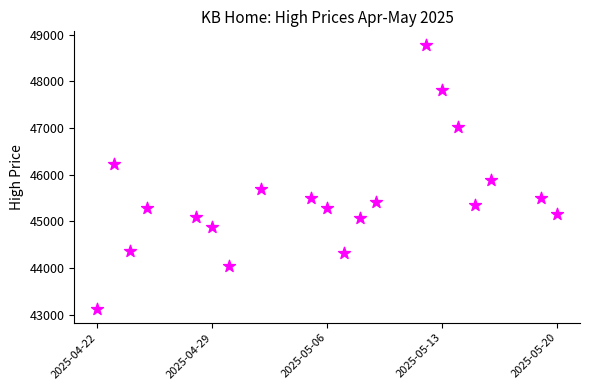

What is the range of X values (max minus min)?

28